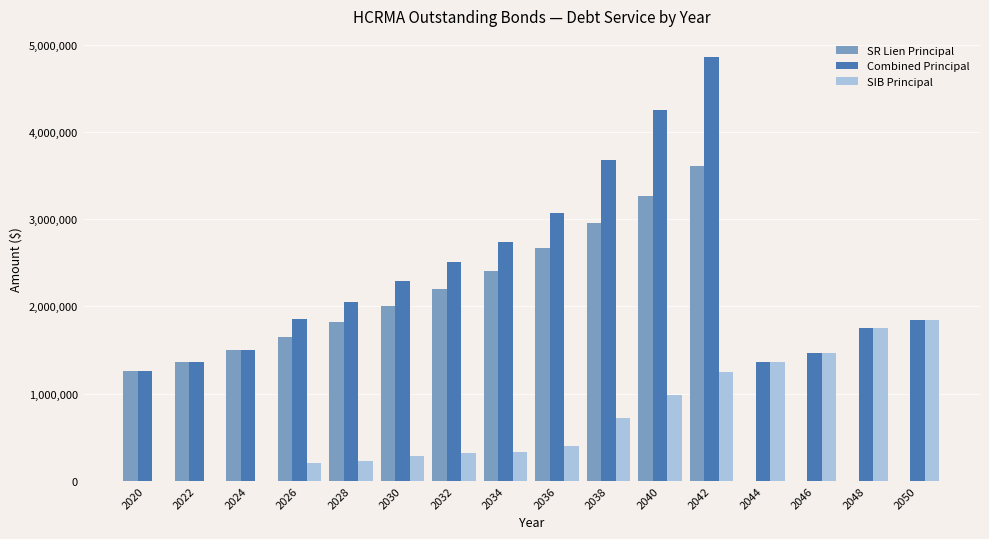

What are all the series names shown in the legend?

SR Lien Principal, Combined Principal, SIB Principal